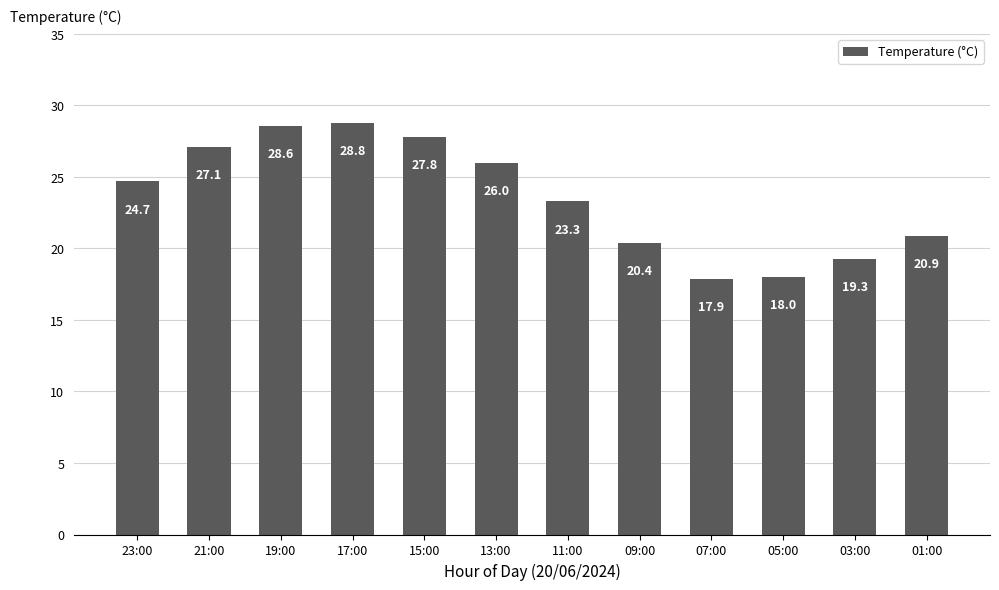

What is the sum of all values?

282.8